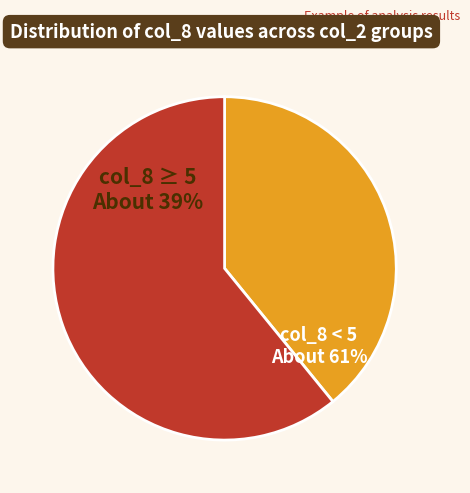

True or false: 1 accounts for 11% of the total.

False